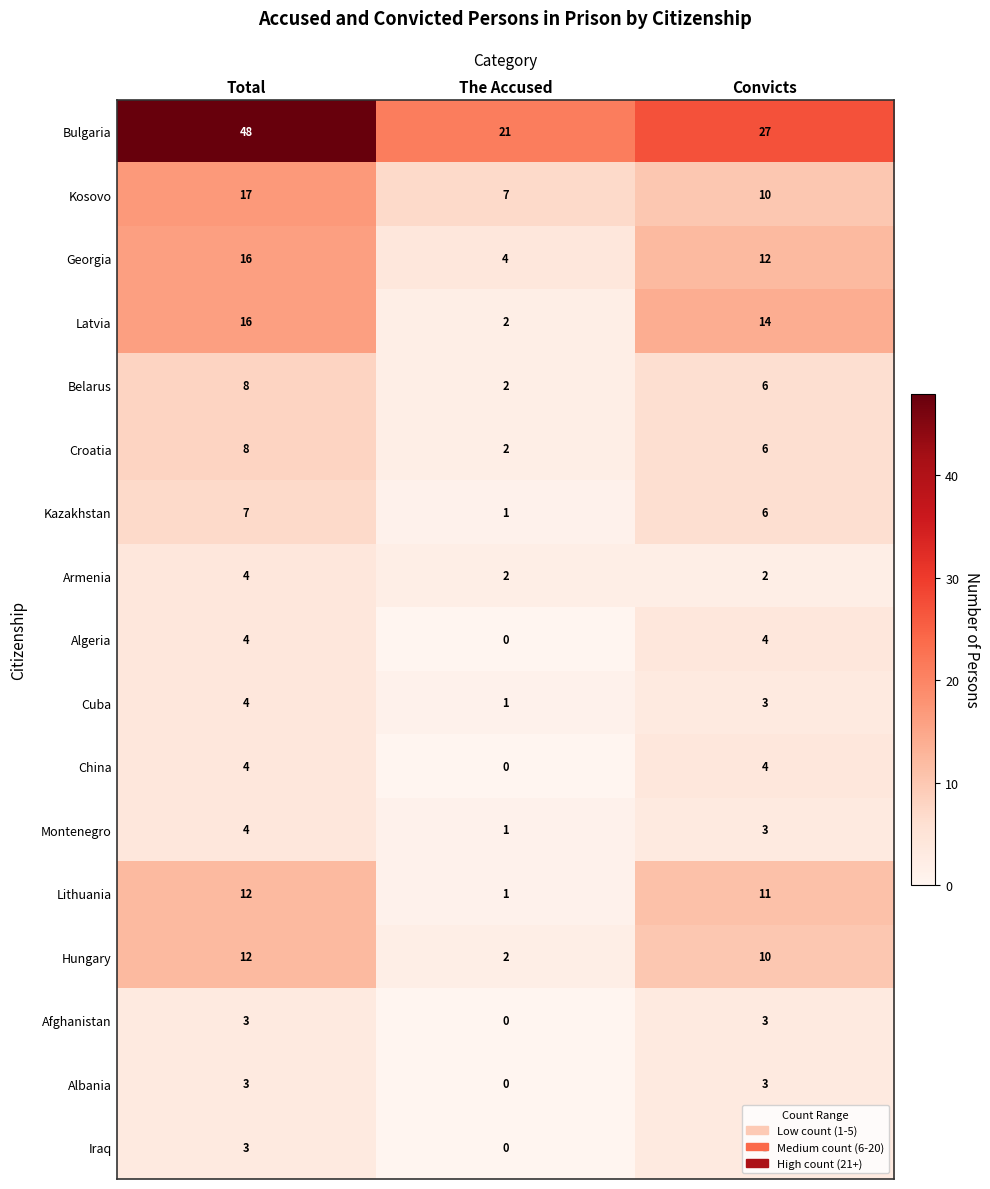

At which category is the sum across all series the highest?

Total